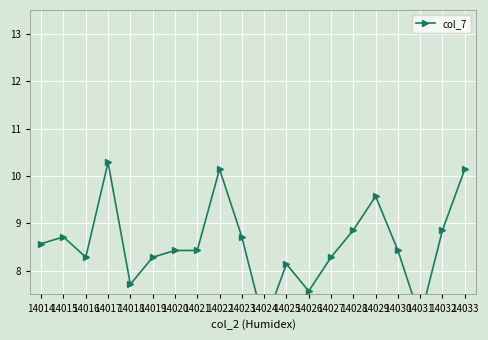

At which category does the data reach its first local valley?

14016